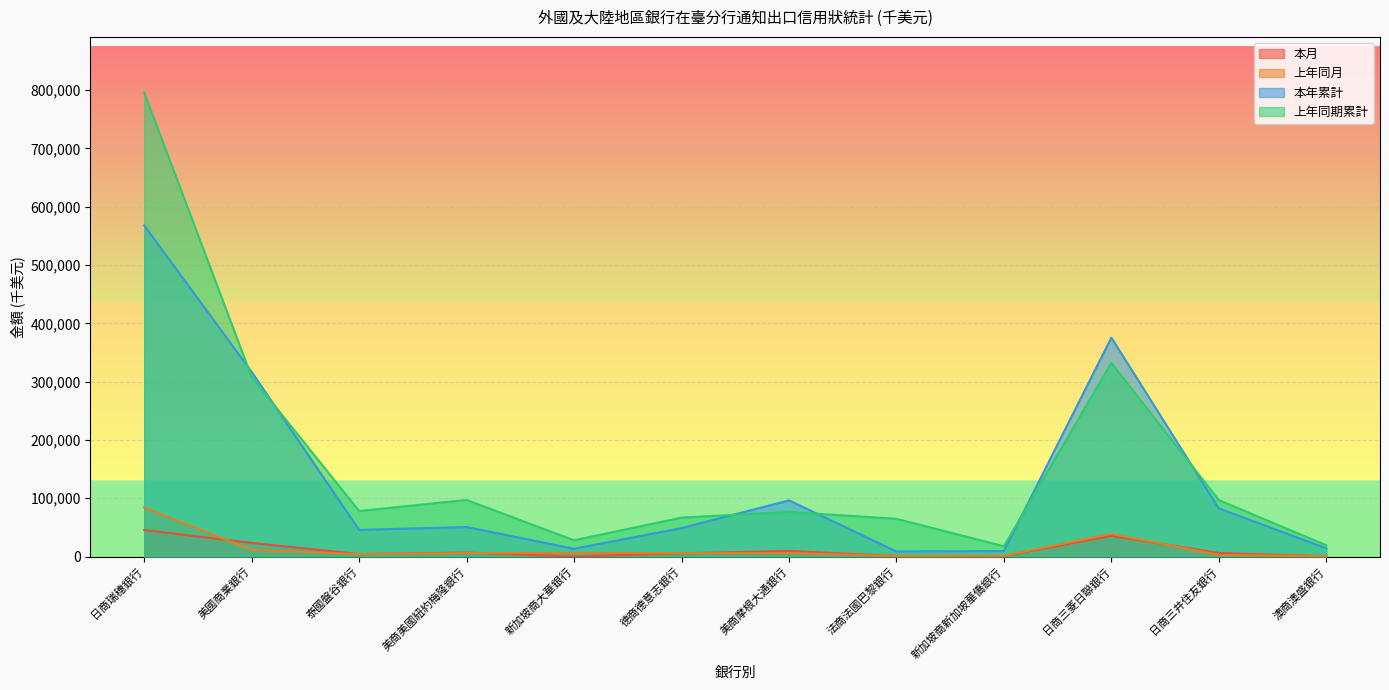

What is the spread (max minus min) of values at 美國商業銀行?

305327